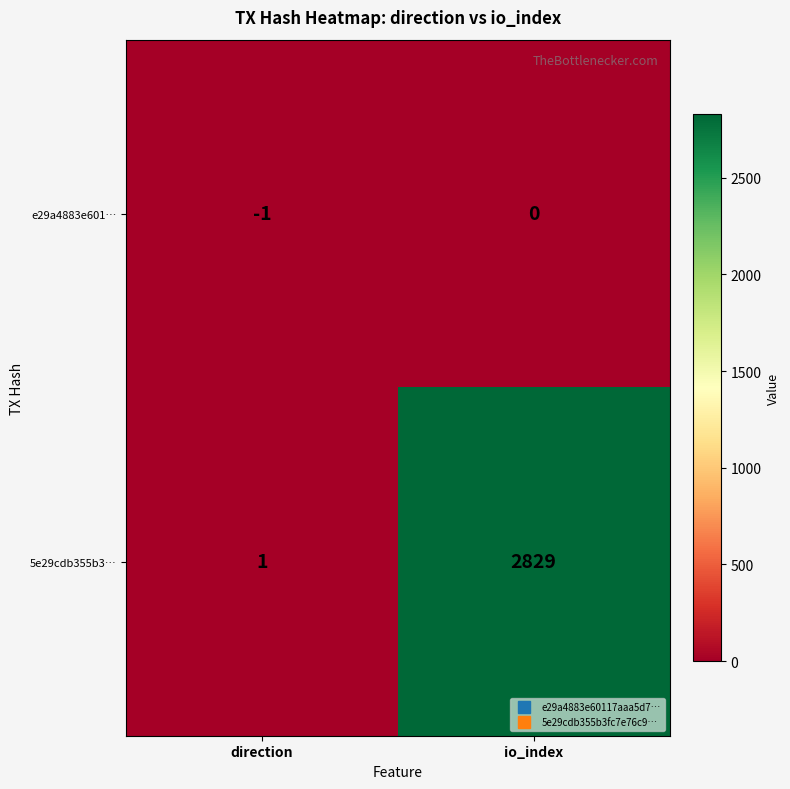

Rank the series by their average value, from lowest to highest.

e29a4883e601…, 5e29cdb355b3…